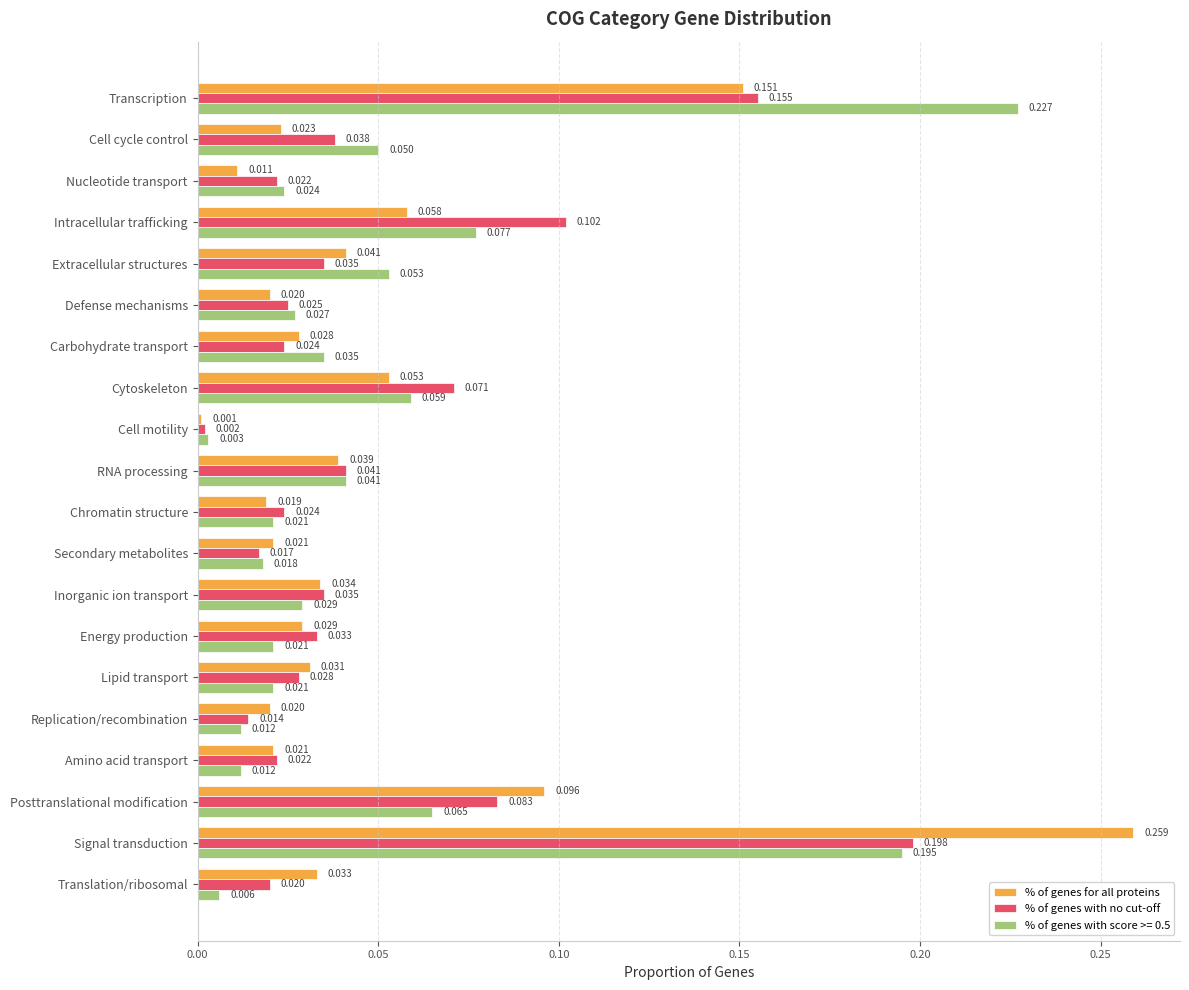

Which series has the largest range (max minus min)?

% of genes for all proteins